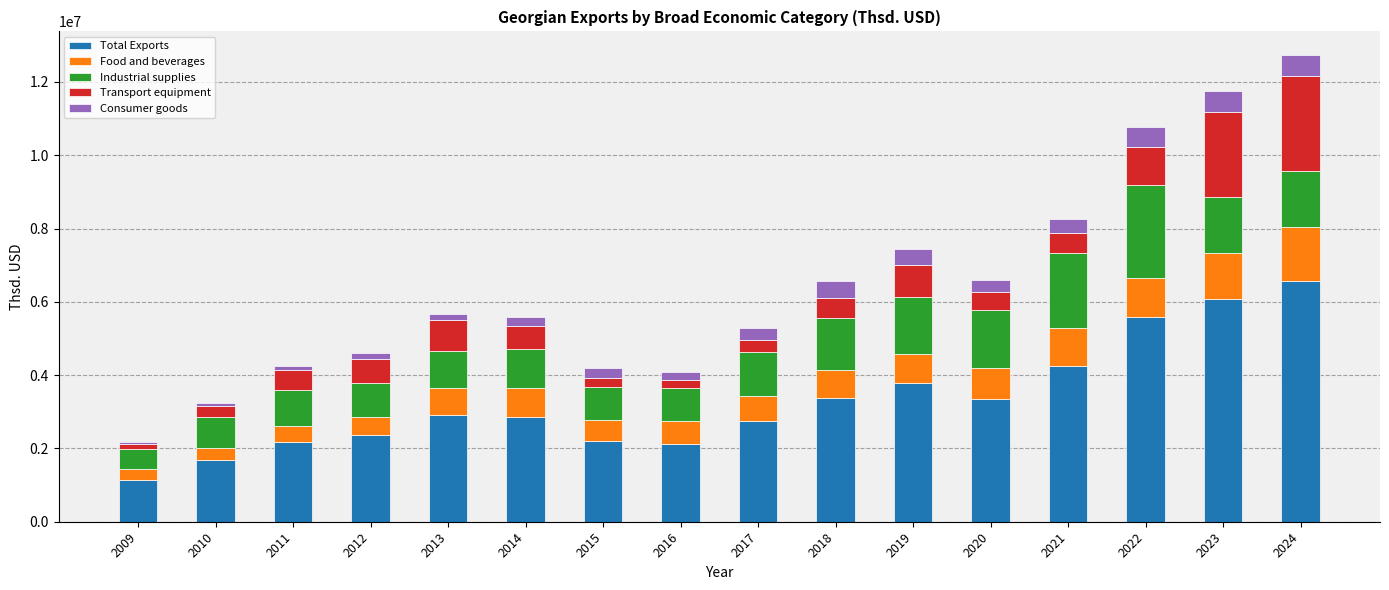

What is the sum of all Total Exports values?

53199677.9